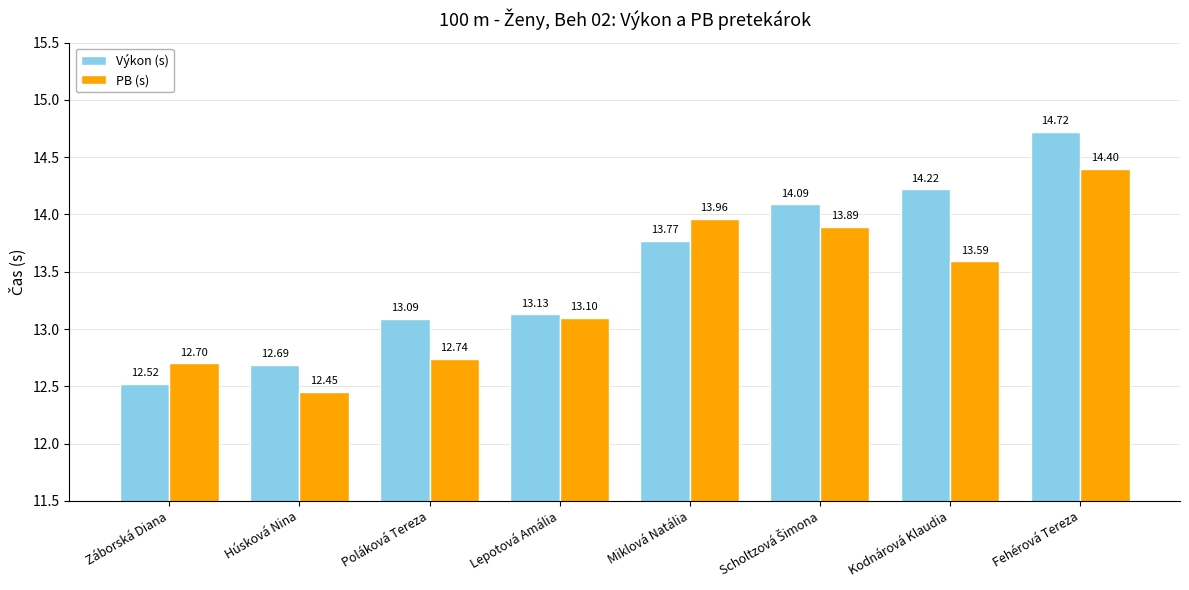

Is the value of Výkon (s) at Poláková Tereza greater than the value of PB (s) at Záborská Diana?

Yes